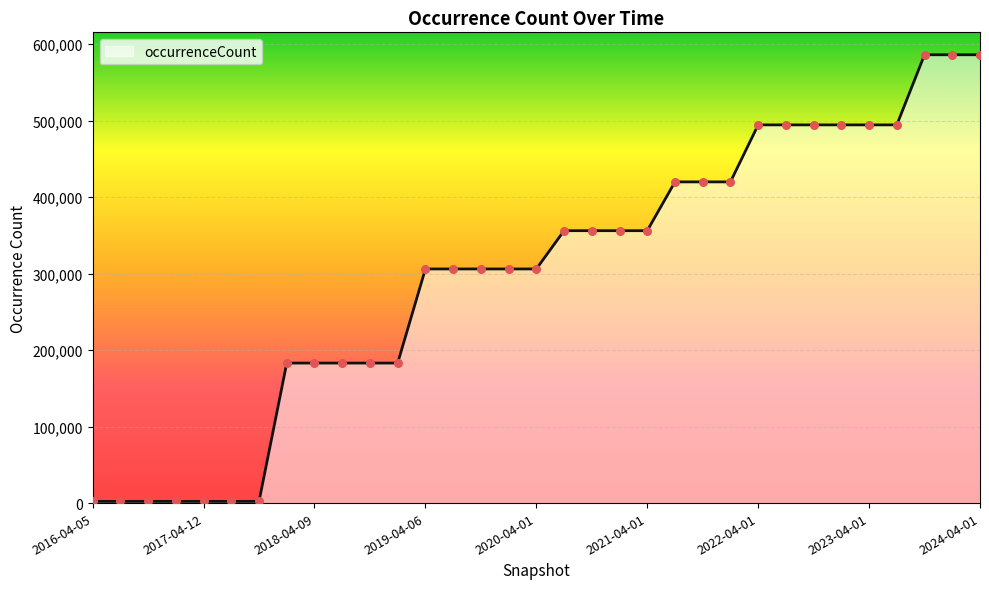

What is the greatest value displayed?

586265